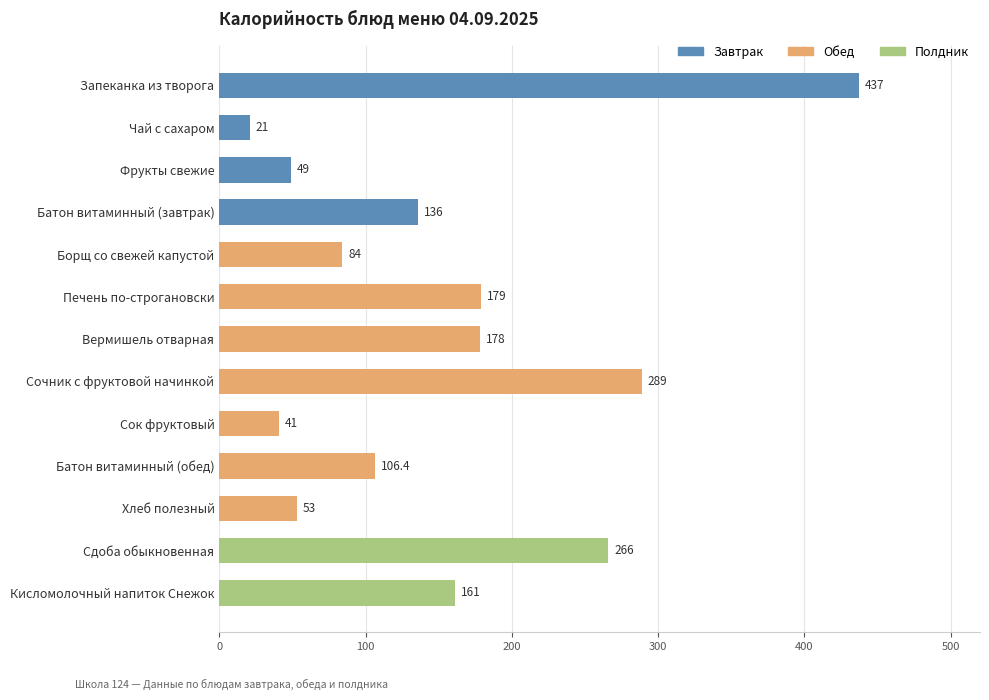

Which has a higher value, Батон витаминный (завтрак) or Чай с сахаром?

Батон витаминный (завтрак)